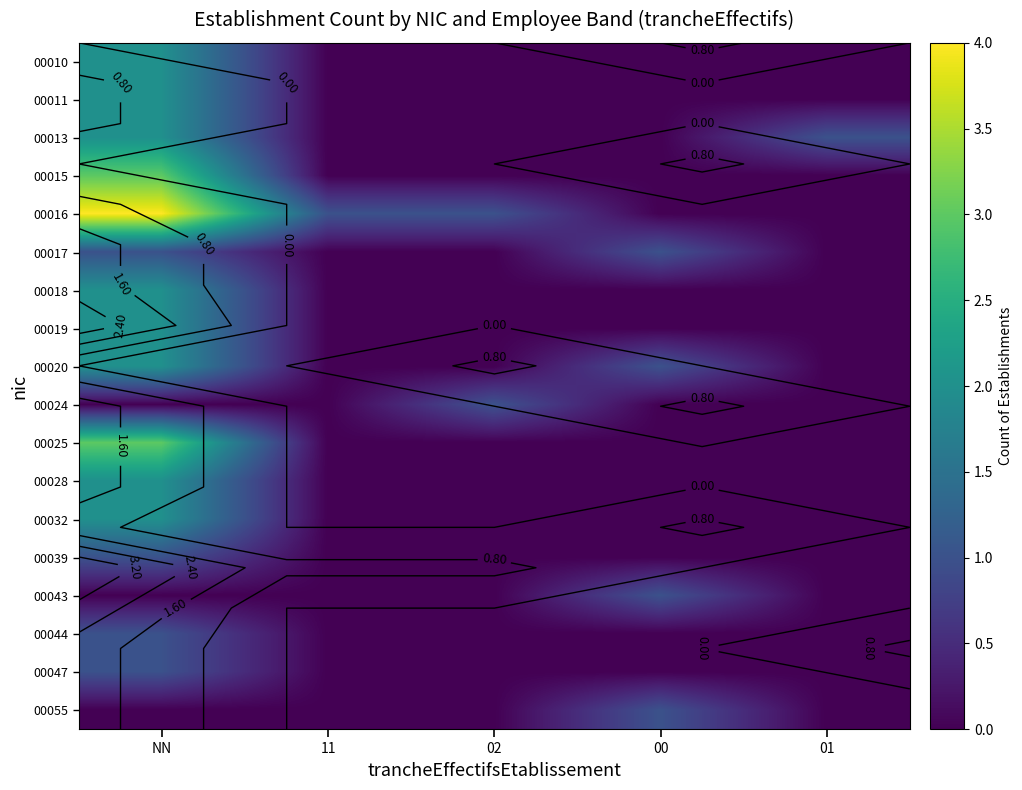

At which category does the chart reach its peak across all series?

NN